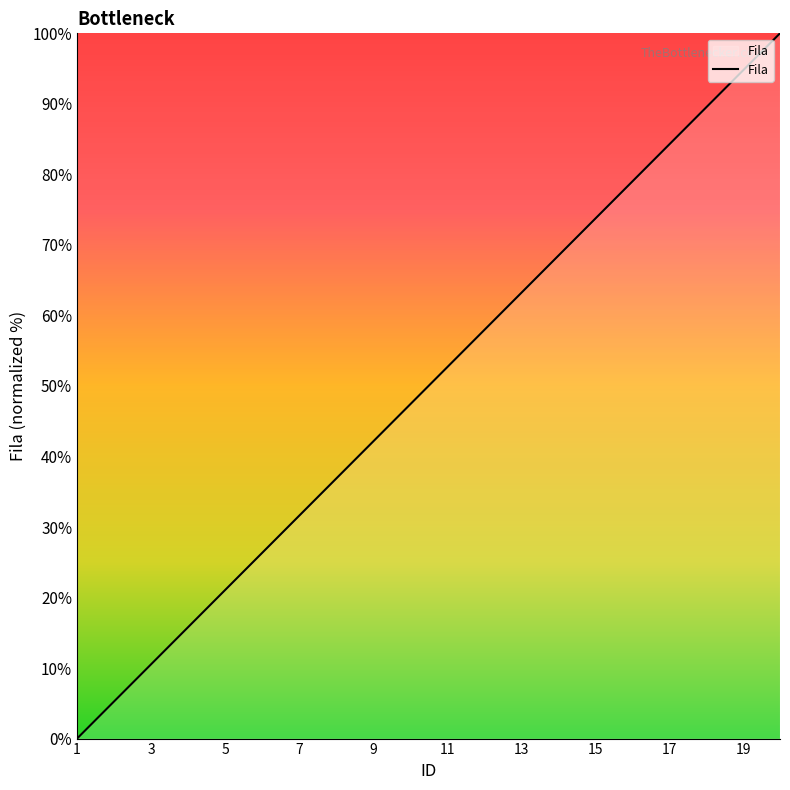

What is the greatest value displayed?

100.0